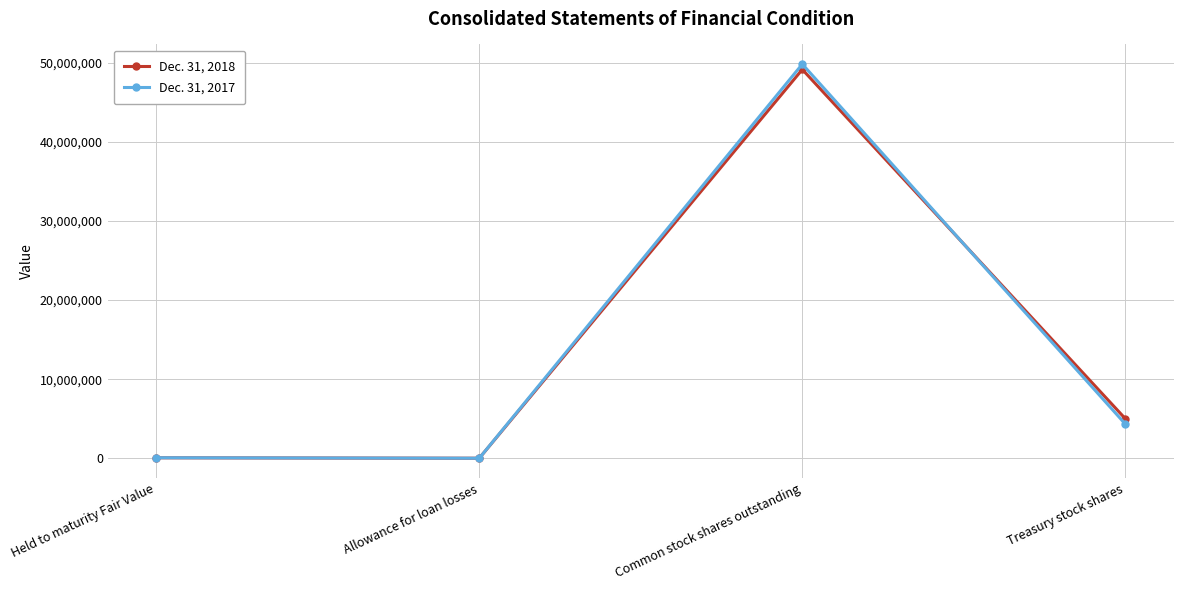

Is the value of Dec. 31, 2018 at Treasury stock shares greater than the value of Dec. 31, 2017 at Common stock shares outstanding?

No